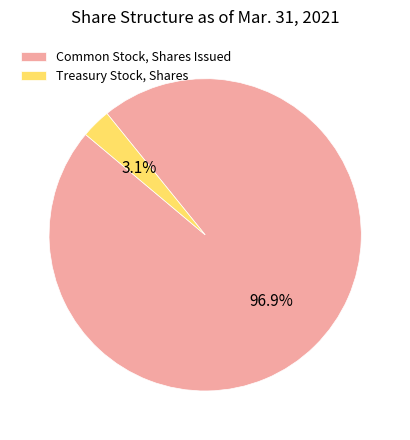

Count the number of slices in the pie.

2